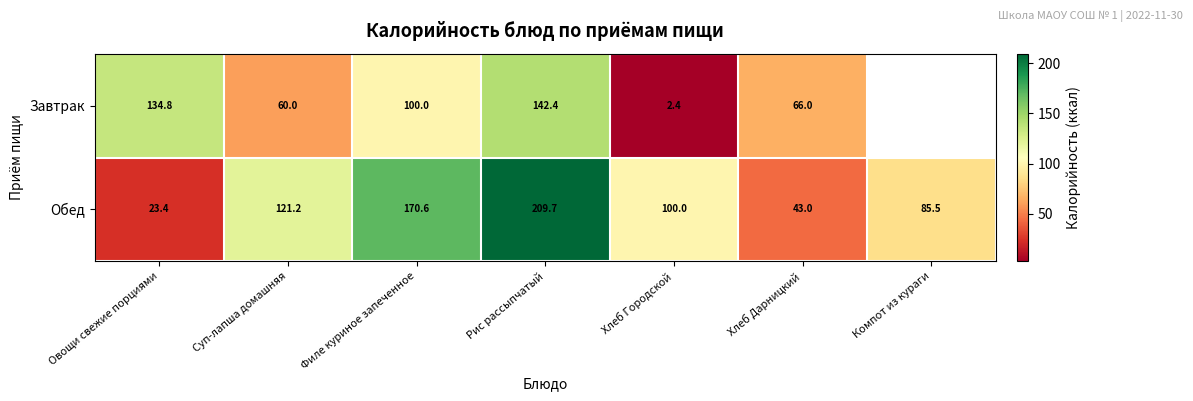

Which has a higher value, Компот из кураги or Рис рассыпчатый?

Рис рассыпчатый